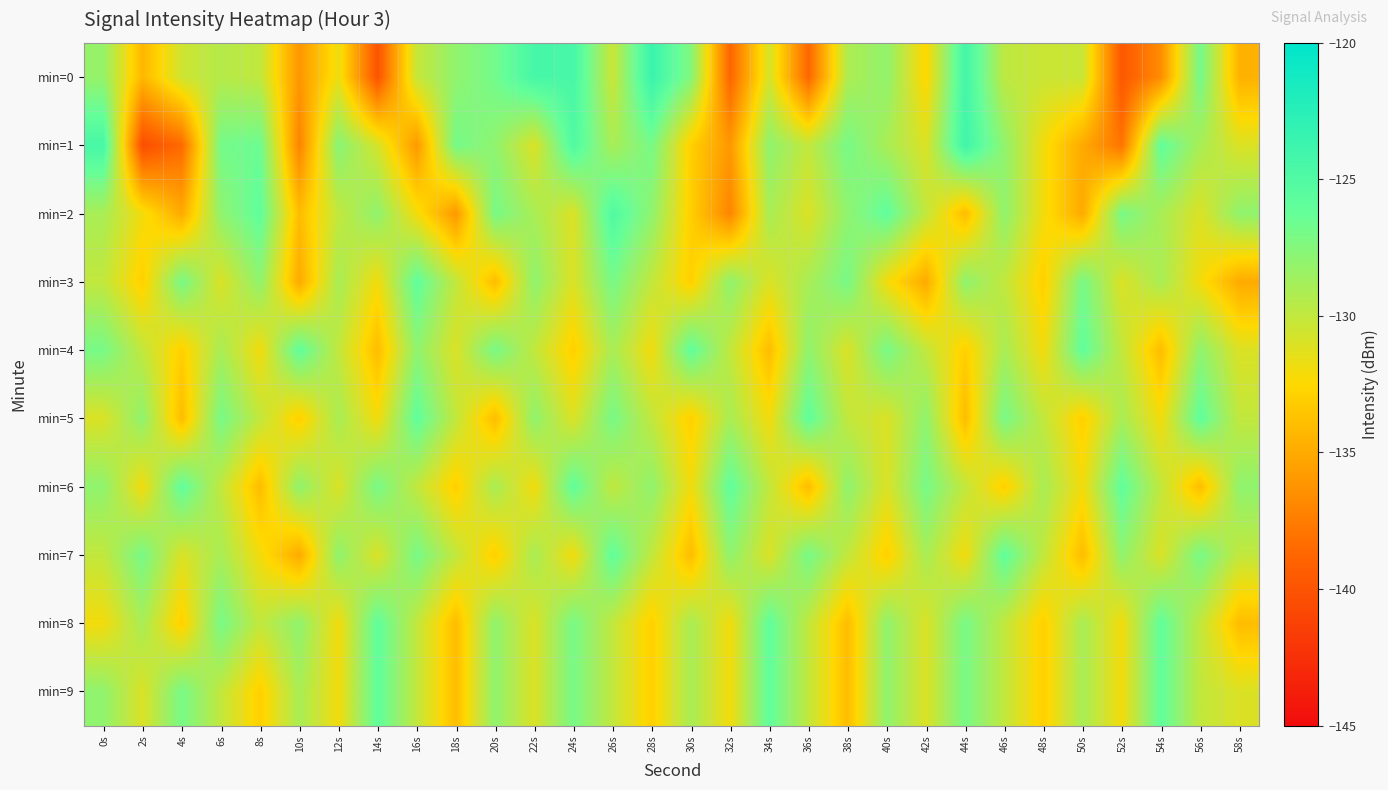

Reading right to left, list all the values displayed in this chart.

min=0: 58s=-134.6	56s=-126.8	54s=-136.6	52s=-139.7	50s=-130.3	48s=-130.3	46s=-129.8	44s=-124.2	42s=-132.6	40s=-128.1	38s=-129.2	36s=-138.7	34s=-130.8	32s=-138.8	30s=-127.5	28s=-123.6	26s=-130.3	24s=-124.5	22s=-124.4	20s=-126.8	18s=-128.0	16s=-130.2	14s=-139.9	12s=-131.7	10s=-136.1	8s=-130.0	6s=-129.5	4s=-130.5	2s=-134.3	0s=-128.2
min=1: 58s=-131.0	56s=-129.0	54s=-126.0	52s=-138.0	50s=-135.0	48s=-132.0	46s=-128.0	44s=-124.0	42s=-131.0	40s=-129.0	38s=-127.0	36s=-130.0	34s=-128.0	32s=-136.0	30s=-133.0	28s=-127.0	26s=-129.0	24s=-125.0	22s=-131.0	20s=-128.0	18s=-126.9	16s=-136.0	14s=-130.8	12s=-127.7	10s=-137.1	8s=-126.5	6s=-126.8	4s=-138.5	2s=-140.3	0s=-124.5
min=2: 58s=-128.0	56s=-131.0	54s=-129.0	52s=-127.0	50s=-135.0	48s=-132.0	46s=-128.0	44s=-134.0	42s=-130.0	40s=-126.0	38s=-128.0	36s=-131.0	34s=-129.0	32s=-137.0	30s=-133.0	28s=-128.0	26s=-125.0	24s=-131.0	22s=-129.0	20s=-127.0	18s=-136.0	16s=-132.0	14s=-128.0	12s=-130.0	10s=-134.0	8s=-126.0	6s=-128.0	4s=-135.0	2s=-132.0	0s=-129.0
min=3: 58s=-135.0	56s=-132.0	54s=-129.0	52s=-131.0	50s=-127.0	48s=-133.0	46s=-130.0	44s=-128.0	42s=-135.0	40s=-132.0	38s=-127.0	36s=-129.0	34s=-131.0	32s=-128.0	30s=-133.0	28s=-130.0	26s=-127.0	24s=-131.0	22s=-128.0	20s=-134.0	18s=-130.0	16s=-126.0	14s=-132.0	12s=-129.0	10s=-135.0	8s=-128.0	6s=-131.0	4s=-127.0	2s=-133.0	0s=-130.0
min=4: 58s=-131.0	56s=-128.0	54s=-134.0	52s=-130.0	50s=-126.0	48s=-132.0	46s=-129.0	44s=-133.0	42s=-130.0	40s=-127.0	38s=-131.0	36s=-128.0	34s=-134.0	32s=-130.0	30s=-126.0	28s=-132.0	26s=-129.0	24s=-133.0	22s=-130.0	20s=-127.0	18s=-131.0	16s=-128.0	14s=-134.0	12s=-130.0	10s=-126.0	8s=-132.0	6s=-129.0	4s=-133.0	2s=-130.0	0s=-127.0
min=5: 58s=-130.0	56s=-126.0	54s=-132.0	52s=-129.0	50s=-133.0	48s=-130.0	46s=-127.0	44s=-134.0	42s=-128.0	40s=-131.0	38s=-130.0	36s=-126.0	34s=-132.0	32s=-129.0	30s=-133.0	28s=-130.0	26s=-127.0	24s=-131.0	22s=-128.0	20s=-134.0	18s=-130.0	16s=-126.0	14s=-132.0	12s=-129.0	10s=-133.0	8s=-130.0	6s=-127.0	4s=-134.0	2s=-128.0	0s=-131.0
min=6: 58s=-128.0	56s=-134.0	54s=-130.0	52s=-126.0	50s=-132.0	48s=-129.0	46s=-133.0	44s=-130.0	42s=-127.0	40s=-131.0	38s=-128.0	36s=-134.0	34s=-130.0	32s=-126.0	30s=-132.0	28s=-128.0	26s=-130.0	24s=-126.0	22s=-132.0	20s=-129.0	18s=-133.0	16s=-130.0	14s=-127.0	12s=-131.0	10s=-128.0	8s=-134.0	6s=-130.0	4s=-126.0	2s=-132.0	0s=-128.0
min=7: 58s=-130.0	56s=-127.0	54s=-131.0	52s=-128.0	50s=-134.0	48s=-130.0	46s=-126.0	44s=-132.0	42s=-129.0	40s=-133.0	38s=-130.0	36s=-127.0	34s=-131.0	32s=-128.0	30s=-134.0	28s=-130.0	26s=-126.0	24s=-132.0	22s=-129.0	20s=-133.0	18s=-130.0	16s=-127.0	14s=-131.0	12s=-128.0	10s=-135.0	8s=-132.0	6s=-129.0	4s=-131.0	2s=-127.0	0s=-130.0
min=8: 58s=-134.0	56s=-130.0	54s=-126.0	52s=-132.0	50s=-129.0	48s=-133.0	46s=-130.0	44s=-127.0	42s=-131.0	40s=-128.0	38s=-134.0	36s=-130.0	34s=-126.0	32s=-132.0	30s=-129.0	28s=-133.0	26s=-130.0	24s=-127.0	22s=-131.0	20s=-128.0	18s=-134.0	16s=-130.0	14s=-126.0	12s=-132.0	10s=-128.0	8s=-130.0	6s=-127.0	4s=-133.0	2s=-129.0	0s=-132.0
min=9: 58s=-131.0	56s=-130.0	54s=-126.0	52s=-132.0	50s=-129.0	48s=-133.0	46s=-130.0	44s=-127.0	42s=-131.0	40s=-128.0	38s=-134.0	36s=-130.0	34s=-126.0	32s=-132.0	30s=-129.0	28s=-133.0	26s=-130.0	24s=-127.0	22s=-131.0	20s=-128.0	18s=-134.0	16s=-130.0	14s=-126.0	12s=-132.0	10s=-129.0	8s=-133.0	6s=-130.0	4s=-127.0	2s=-131.0	0s=-128.0